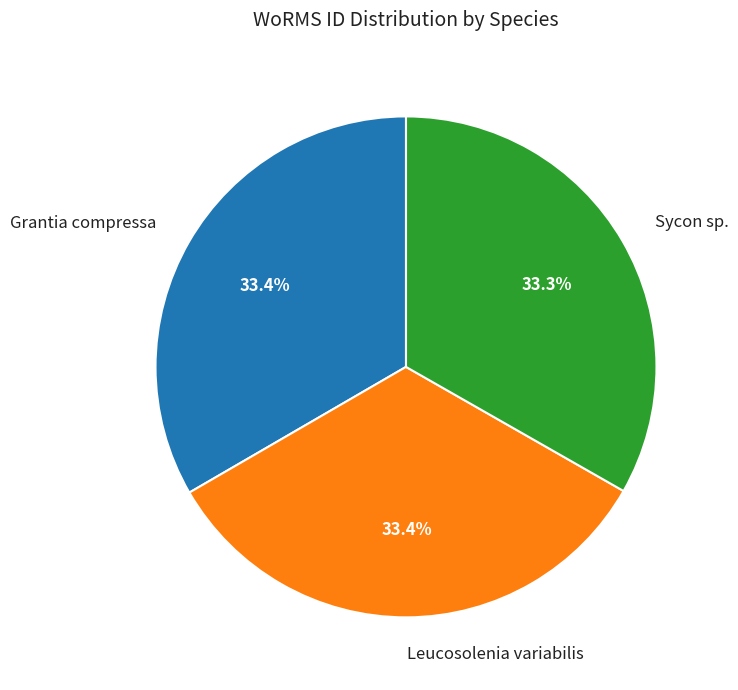

Is there any slice that represents more than half of the pie?

No